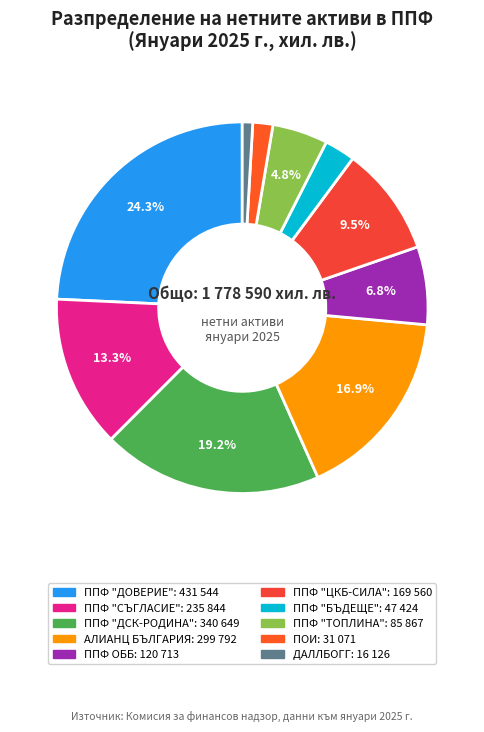

How many slices are in this pie chart?

10